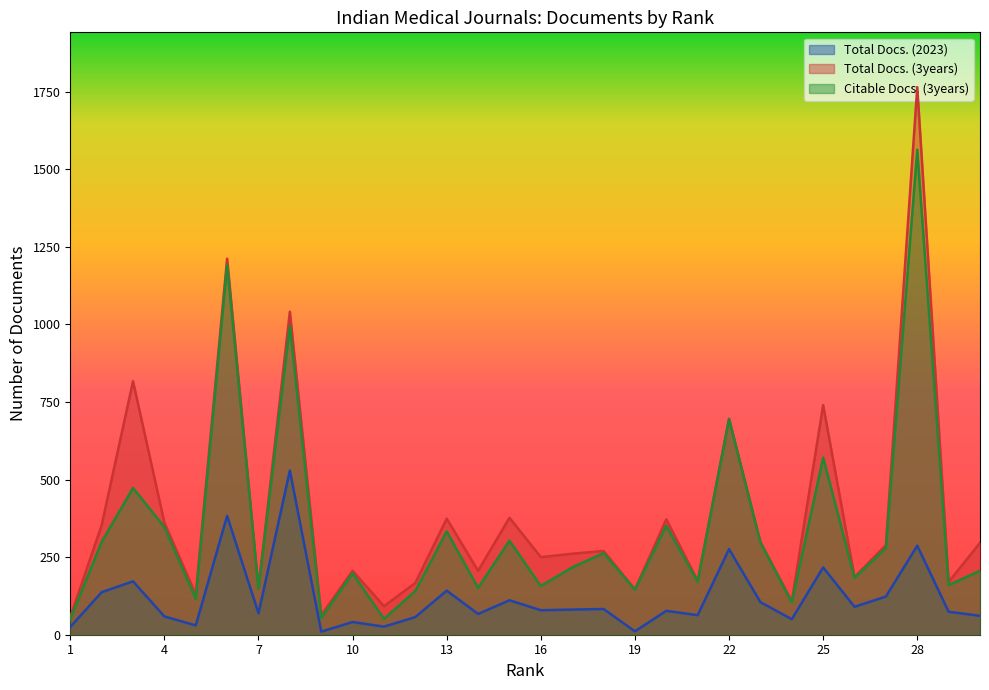

True or false: Total Docs. (3years) and Total Docs. (2023) cross at least once.

False